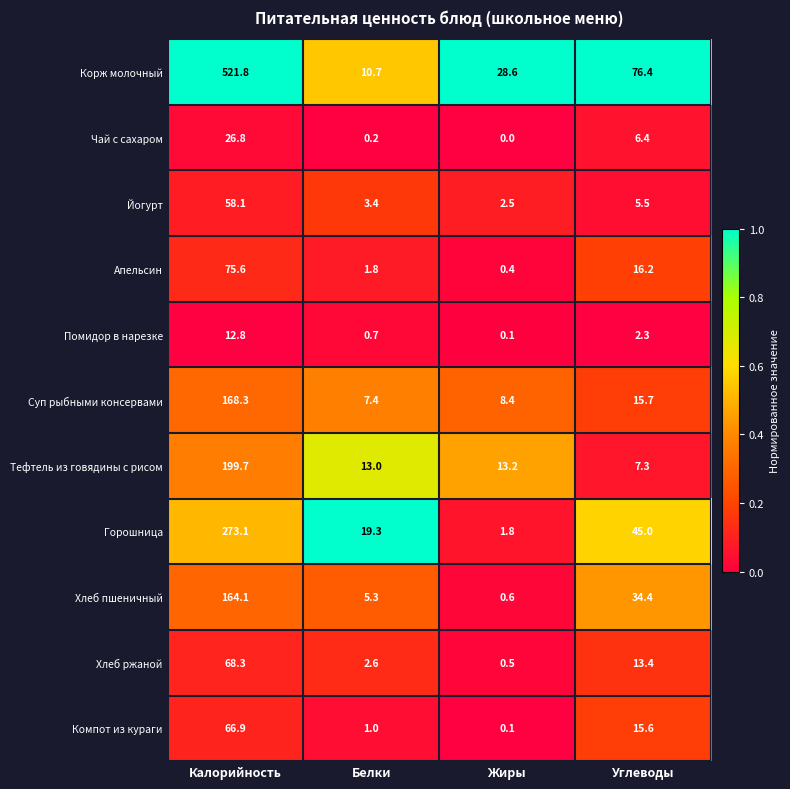

What is the difference between the maximum and minimum values in the Хлеб ржаной series?

67.8